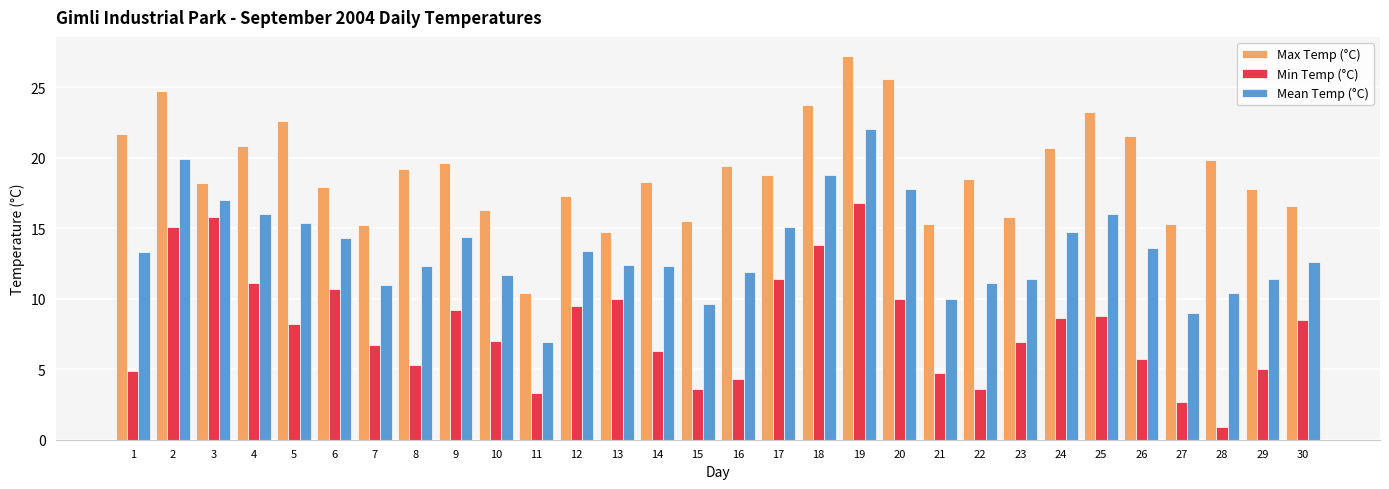

How many data points does each series have?

30